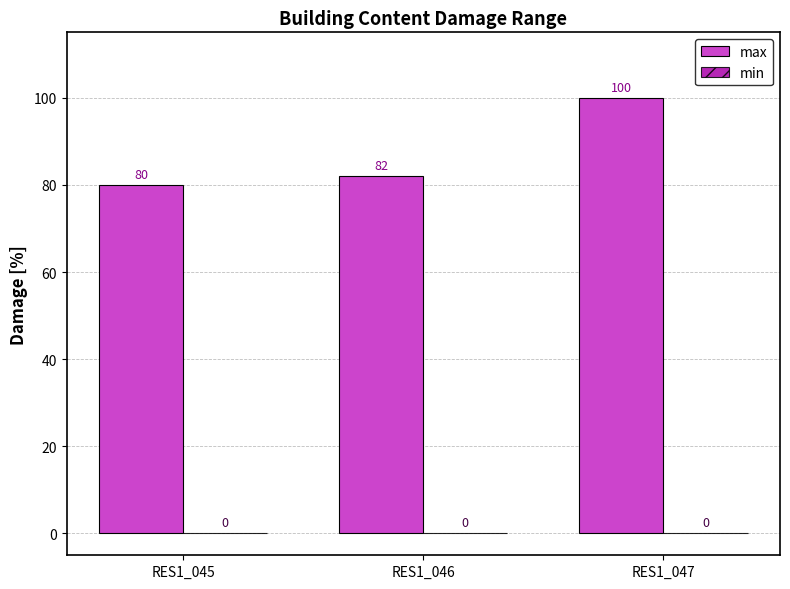

True or false: the data shows 80 at RES1_045.

True